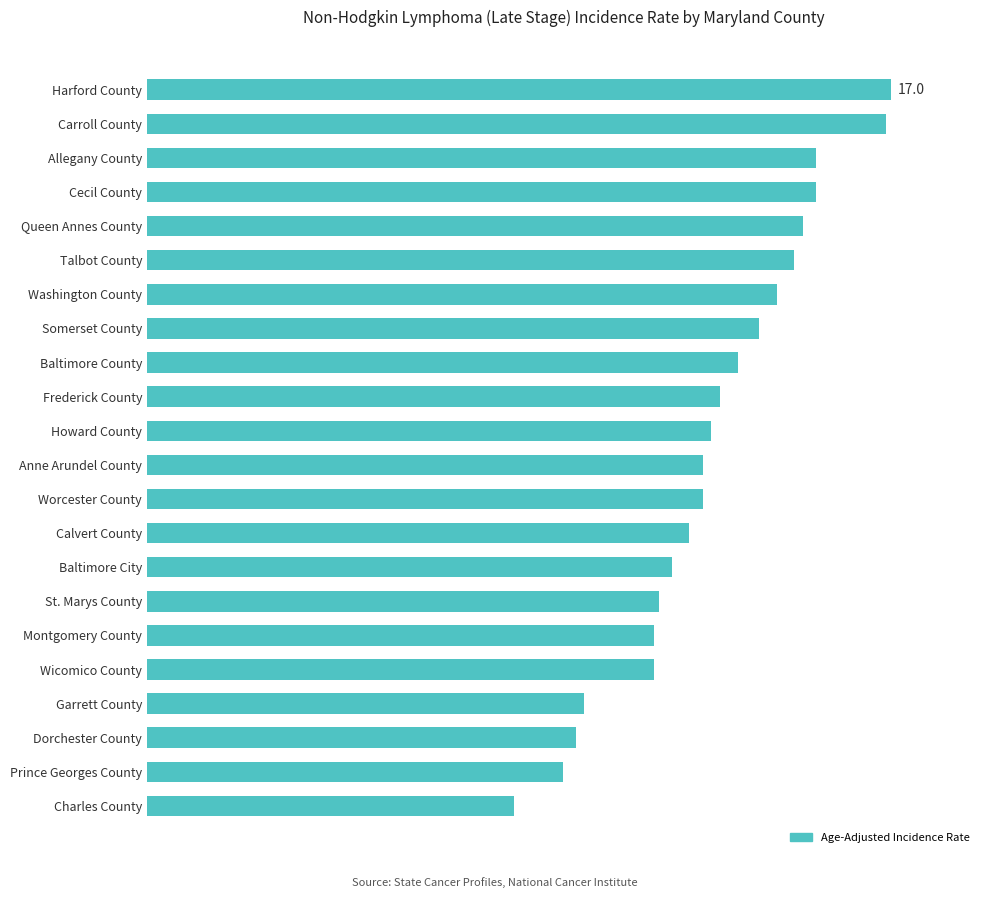

What is the difference between the second highest and second lowest values?

7.4